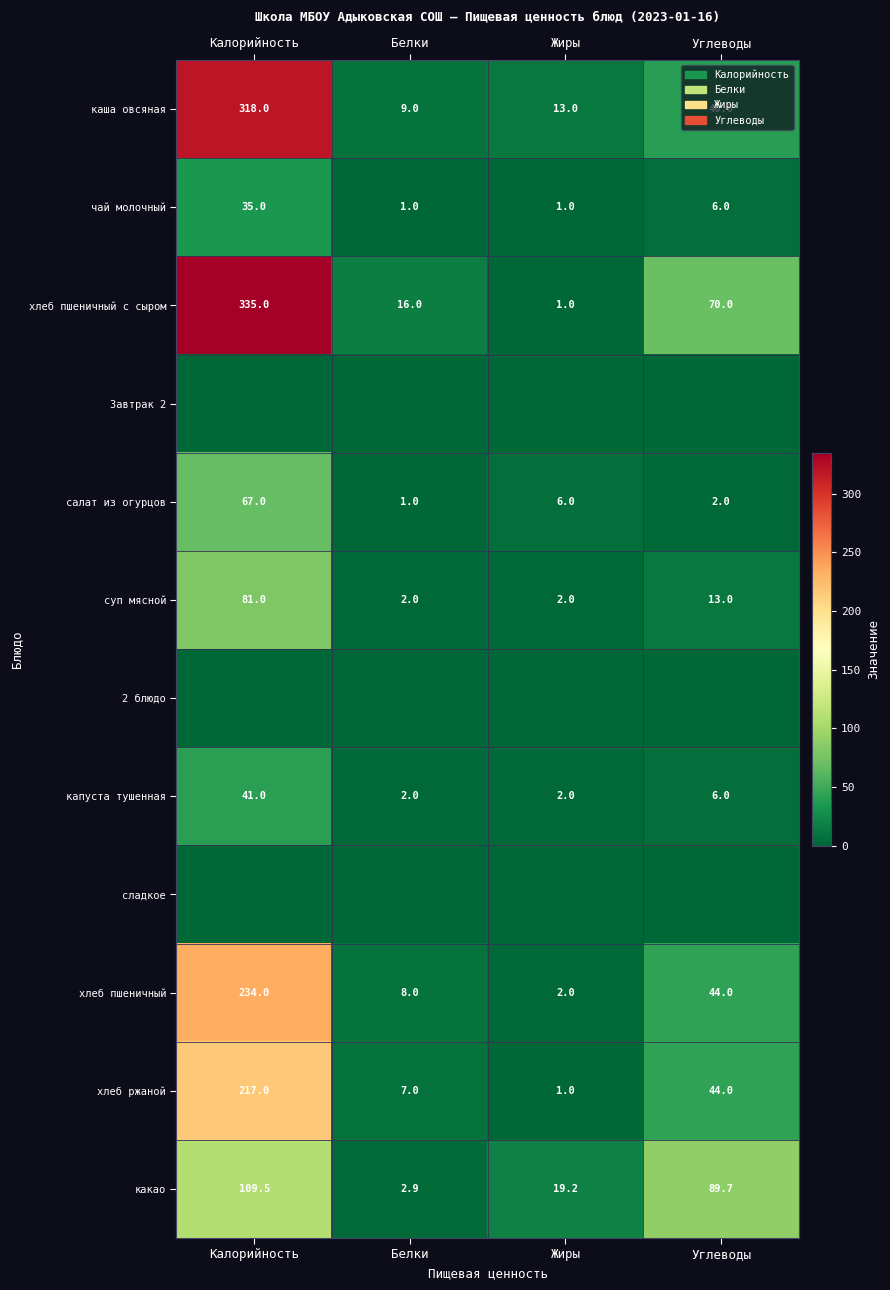

What is the approximate value of каша овсяная at Белки?

9.0